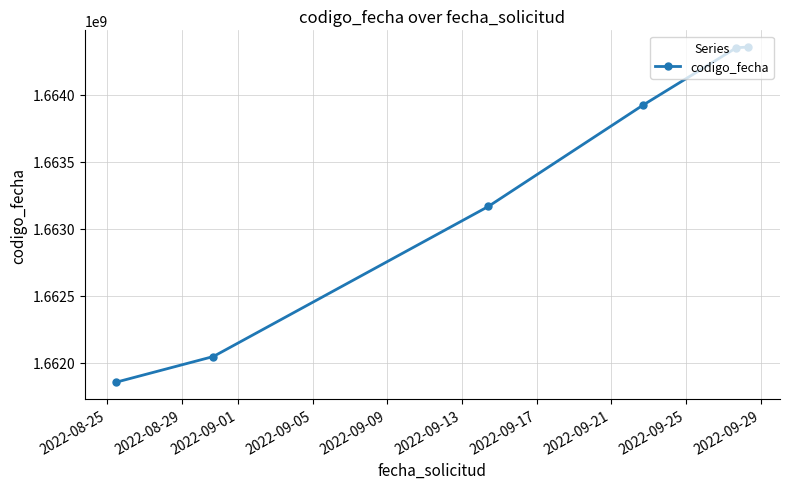

True or false: the data has more than 2 interior local peaks.

False